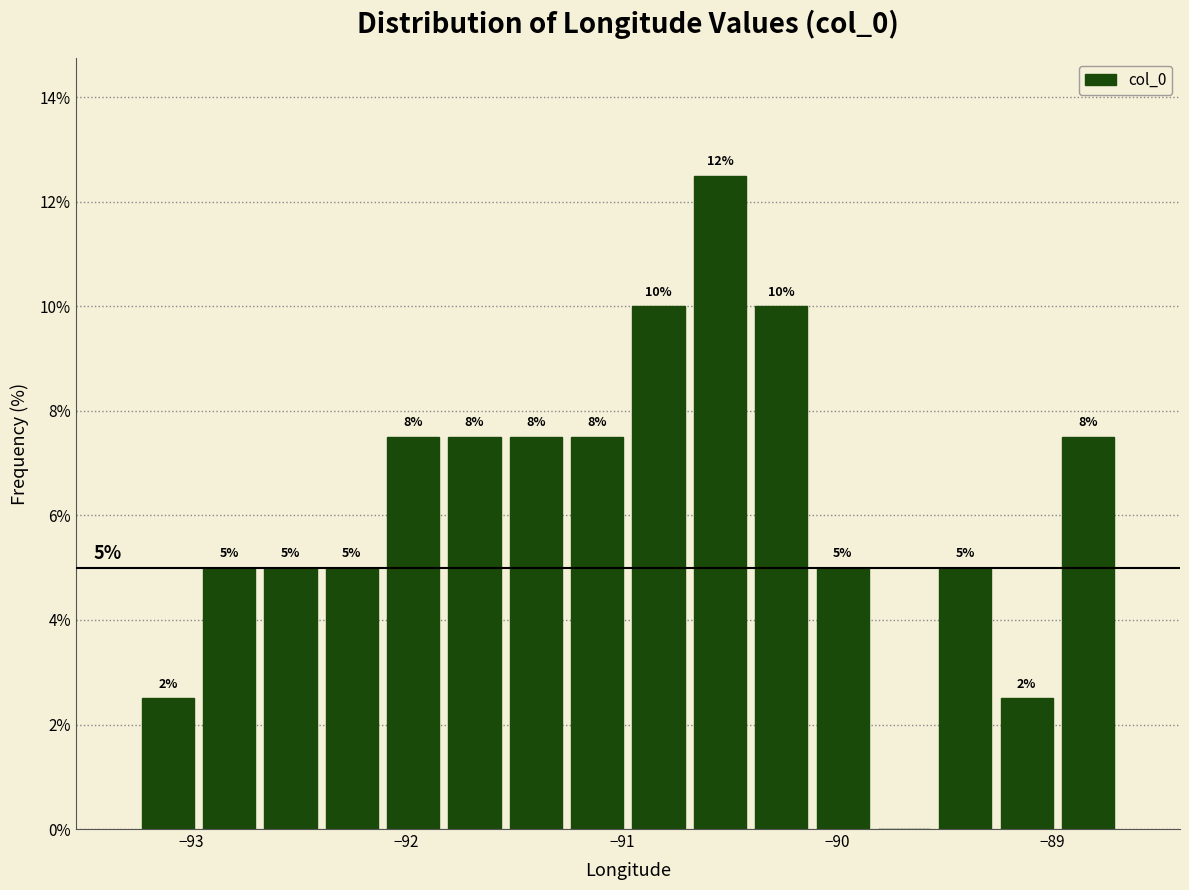

Around what value on the x-axis is the tallest bar? Give the approximate position of its centre, as read against the axis.

-90.5